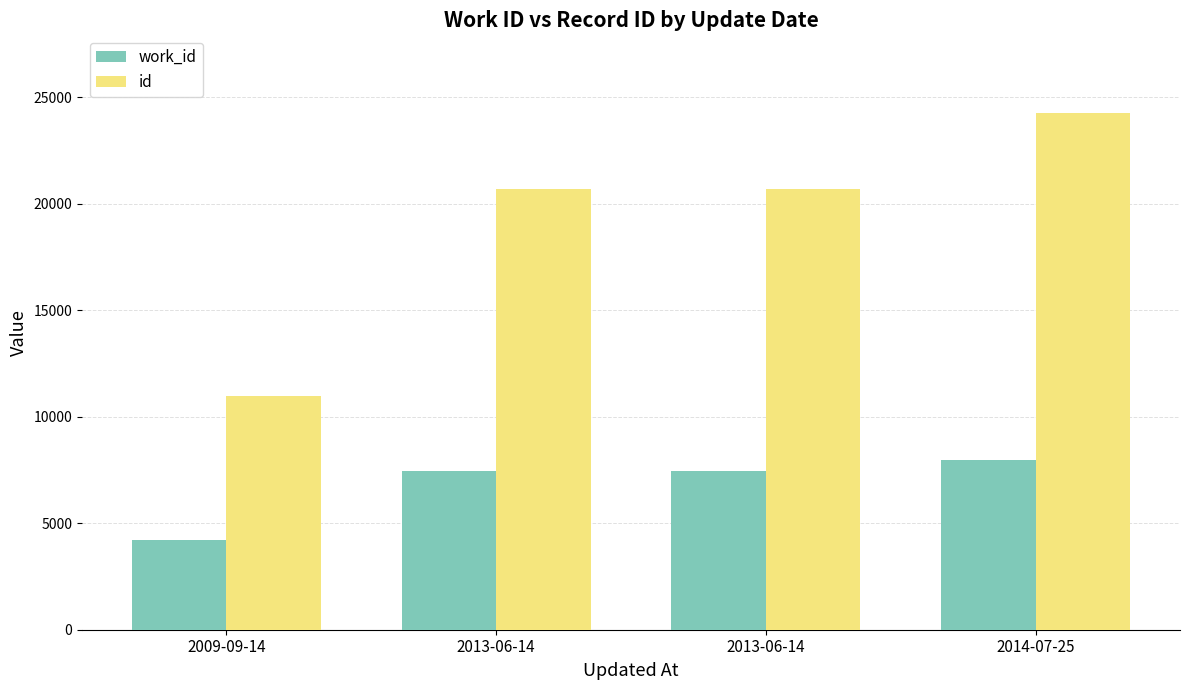

Reading left to right, what are all the values shown in this chart?

work_id: 2009-09-14=4214	2013-06-14=7439	2013-06-14=7440	2014-07-25=7982
id: 2009-09-14=10965	2013-06-14=20685	2013-06-14=20710	2014-07-25=24273